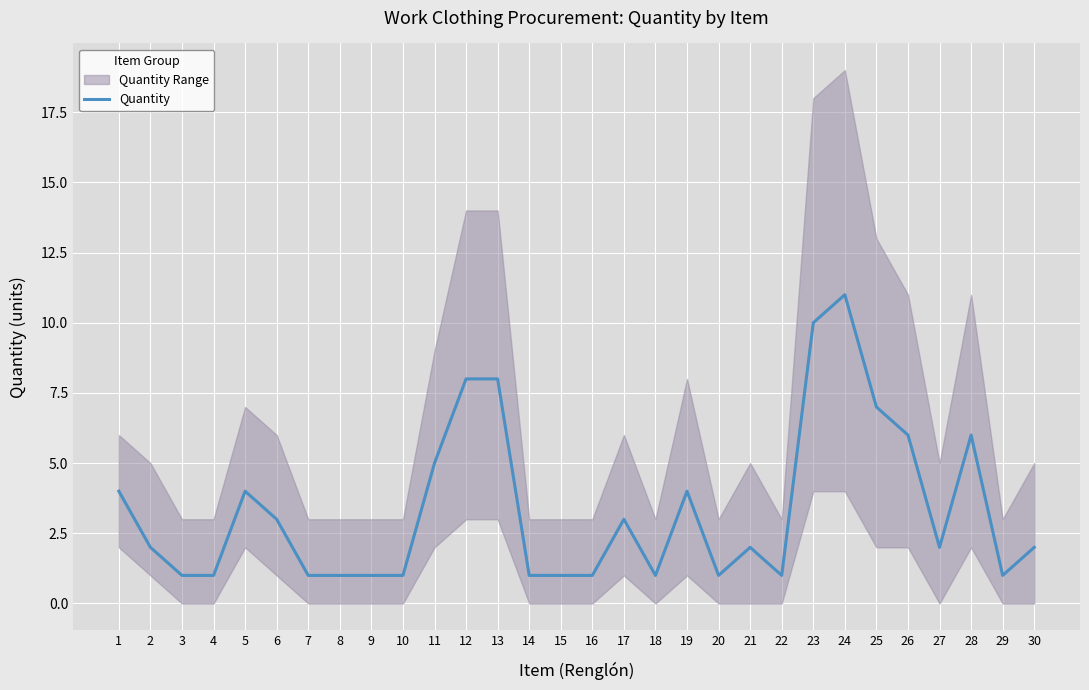

What is the difference between the maximum and minimum values?

10